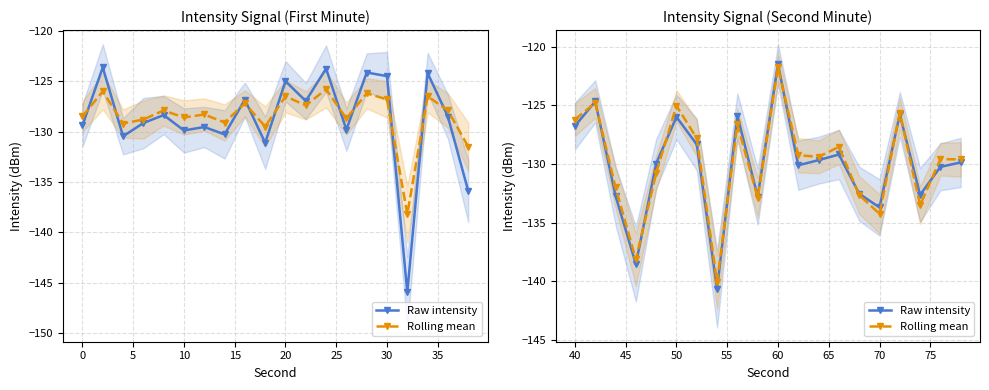

True or false: Rolling mean has a value of -185.8 at 14.

False